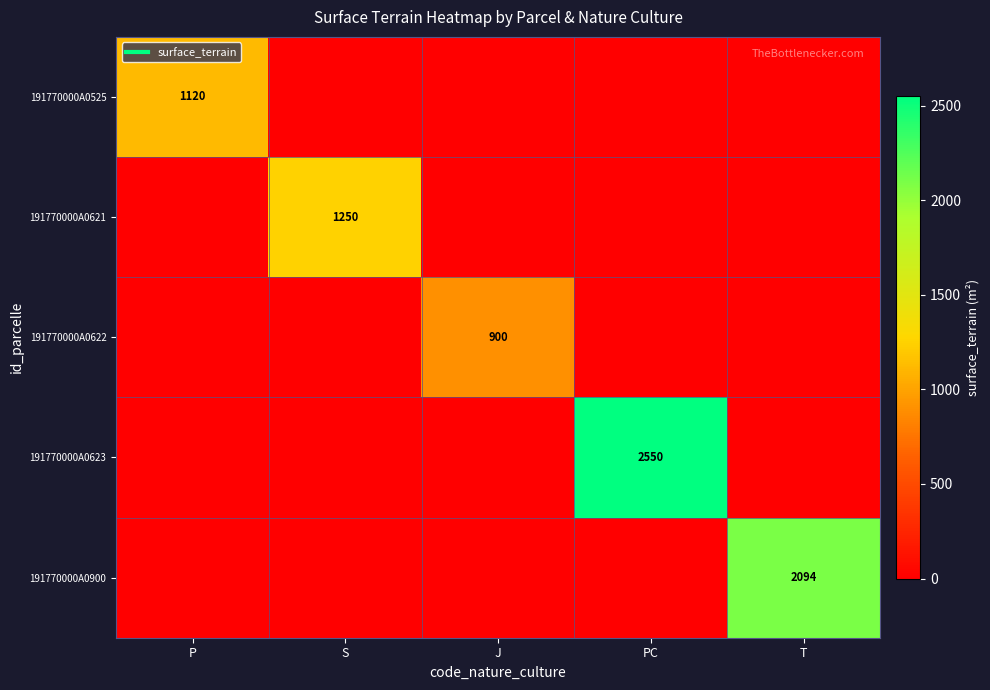

Which category has the lowest value in the 191770000A0525 series?

S